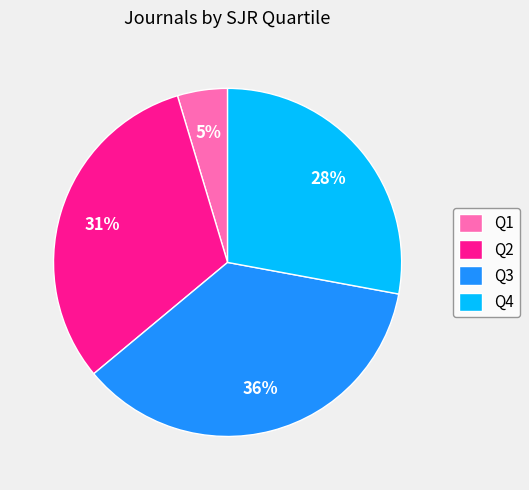

Combined, do Q1 and Q2 account for over 50%?

No